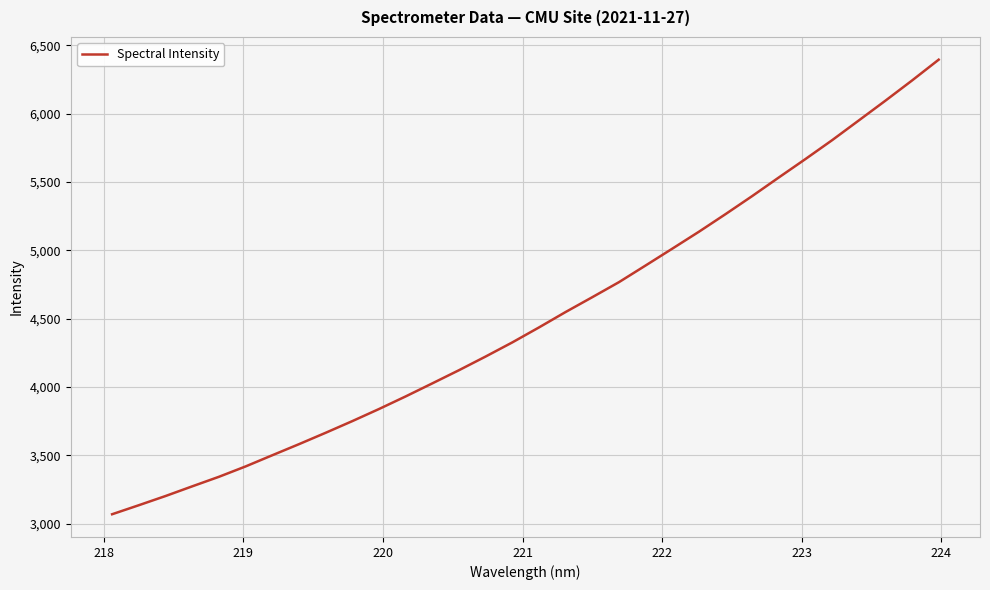

What is the greatest value displayed?

6394.2